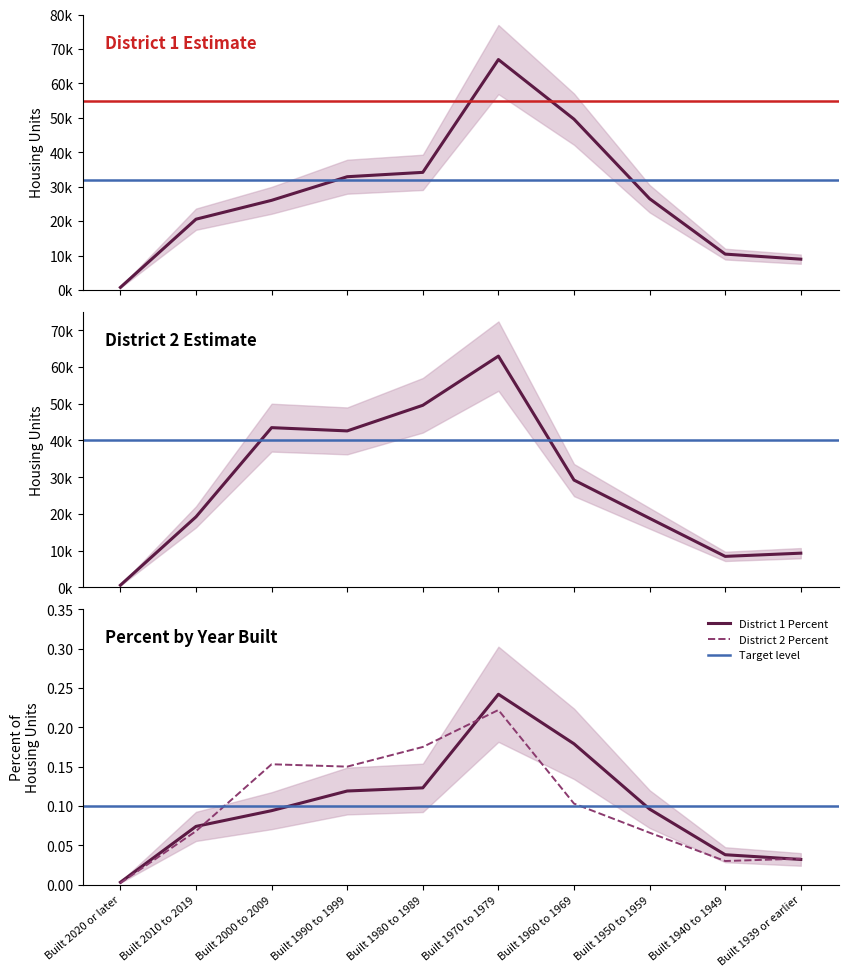

Count the number of data series in this chart.

4